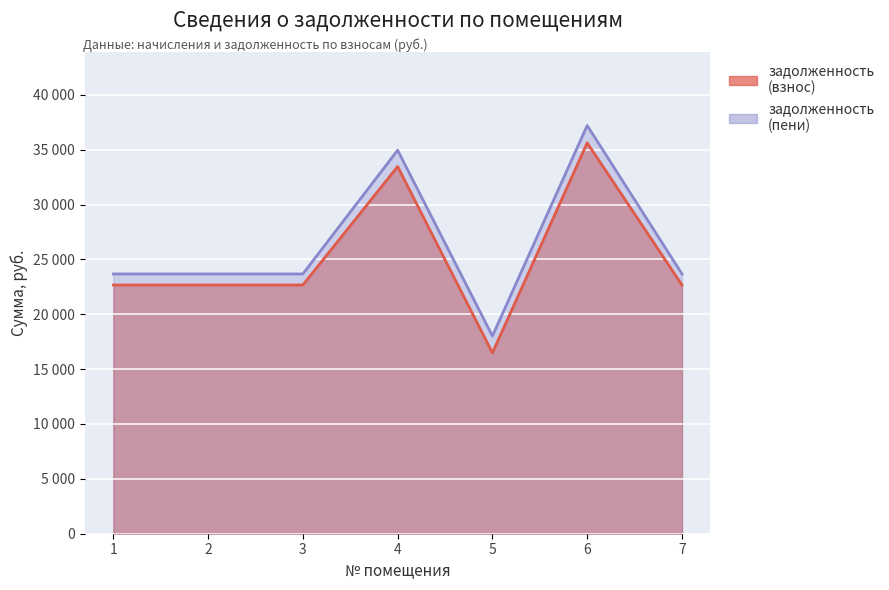

What is the spread (max minus min) of values at 7?

1008.0